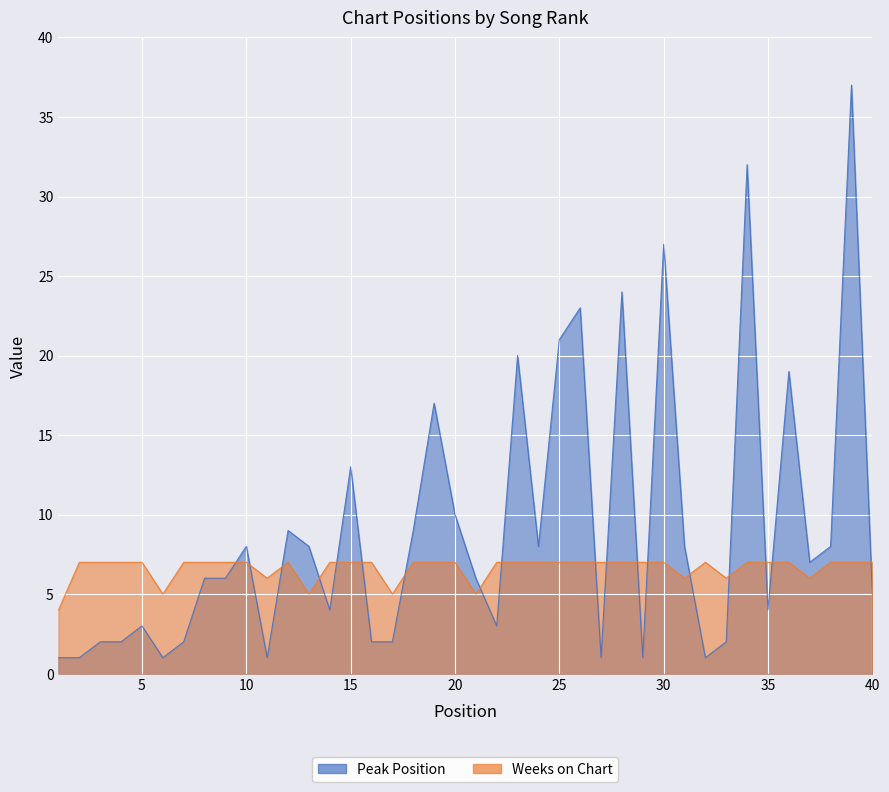

What is the difference between the second highest and second lowest values in the Peak Position series?

31